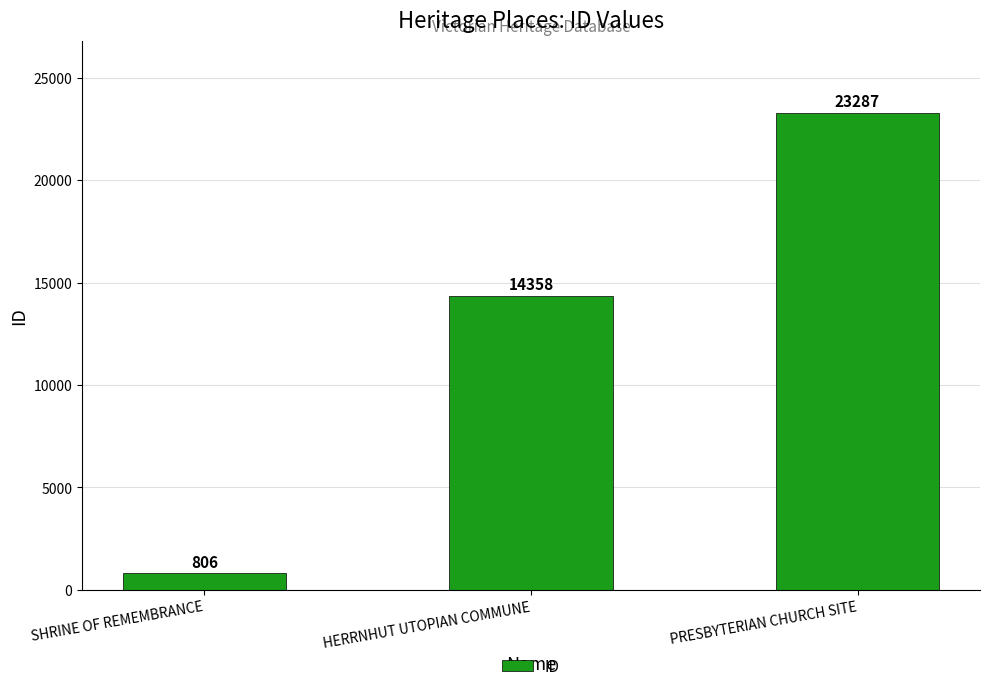

Reading left to right, what are all the values shown in this chart?

806	14358	23287